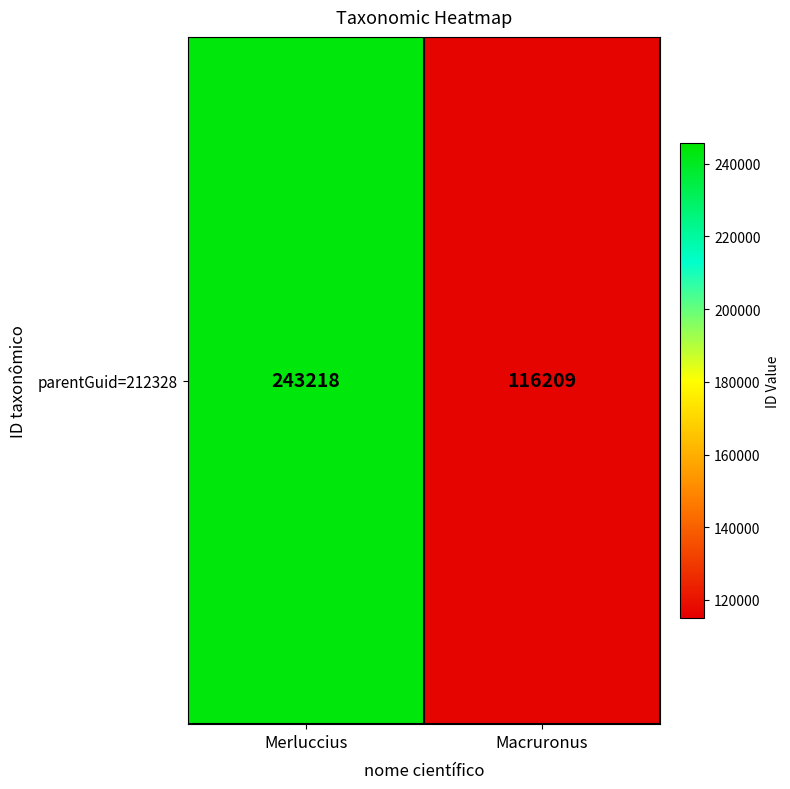

What is the difference between the values at Merluccius and Macruronus?

127009